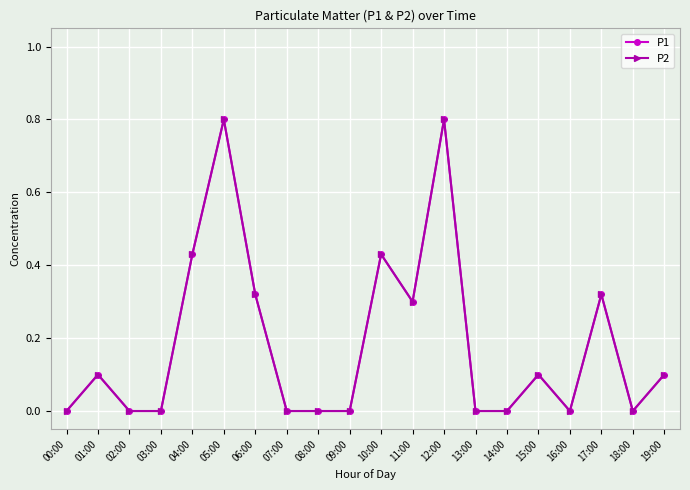

Is it true that P1 equals -0.3 at 16:00?

False